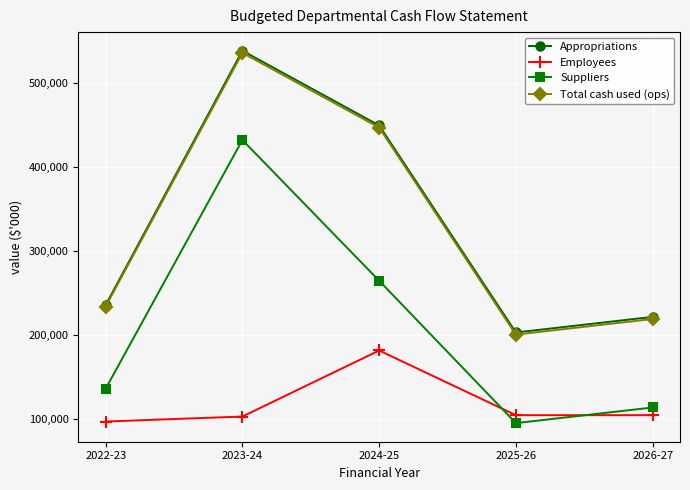

At which label does Appropriations reach its peak?

2023-24